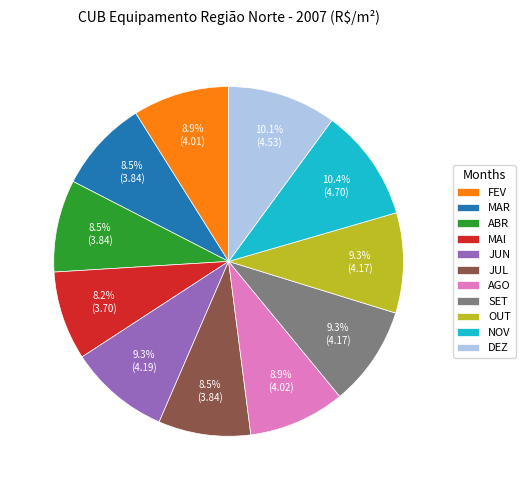

To the nearest percent, what is the combined percentage of NOV and SET?

20%